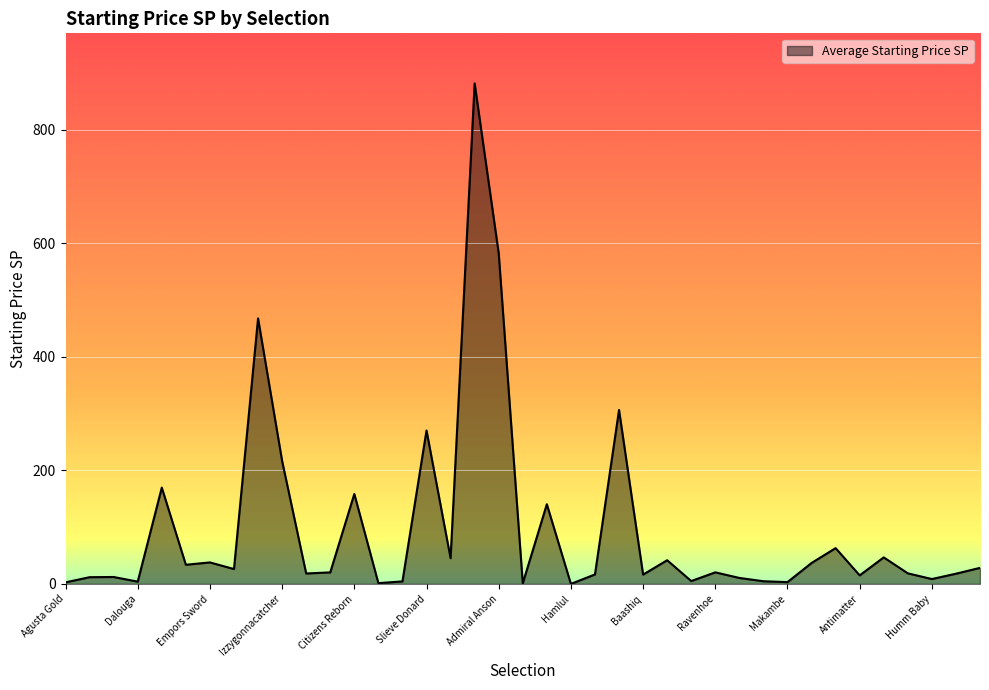

What is the difference between the maximum and minimum values?

881.6